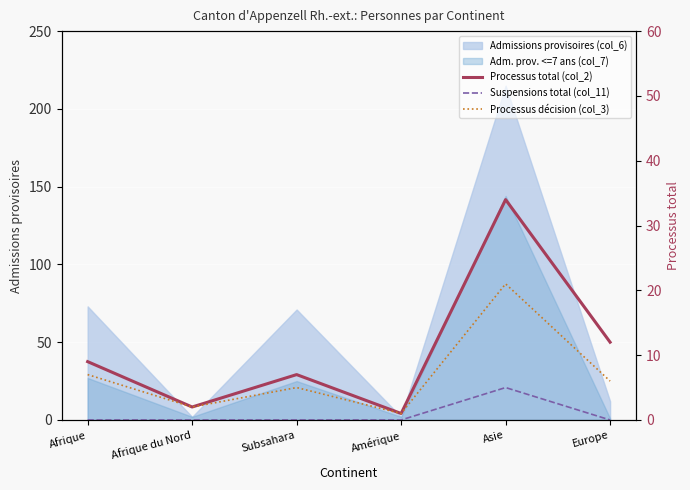

Is it true that Suspensions total (col_11) equals -3 at Afrique du Nord?

False